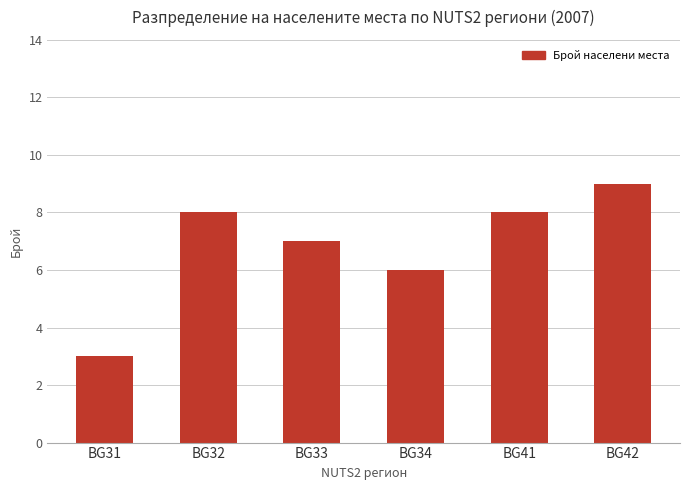

What is the sum of the values at BG31 and BG32?

11